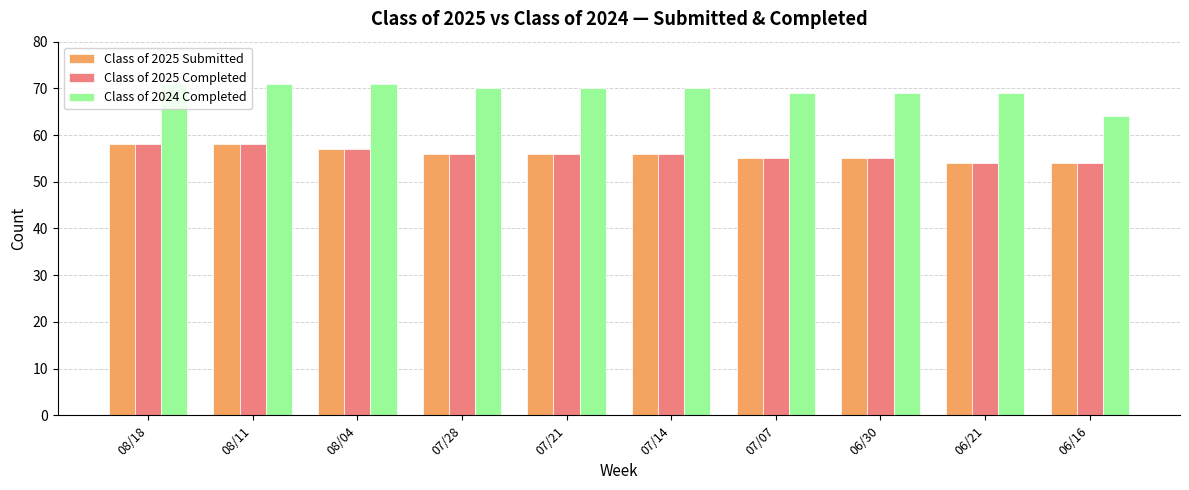

What is the label of the 1st bar from the left?

08/18